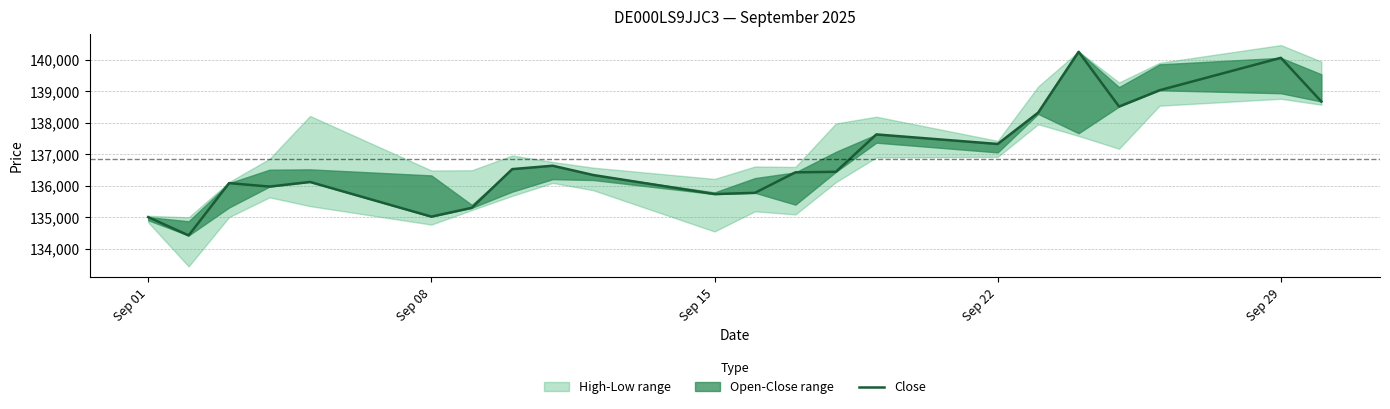

What position from the left is Sep 29?

21